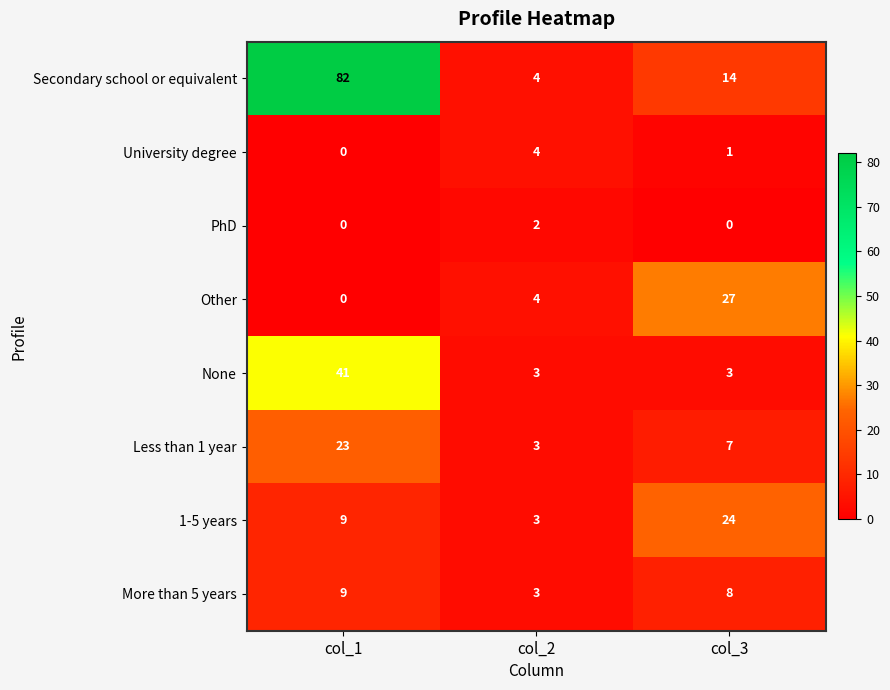

Reading right to left, list all the values displayed in this chart.

Secondary school or equivalent: col_3=14	col_2=4	col_1=82
University degree: col_3=1	col_2=4	col_1=0
PhD: col_3=0	col_2=2	col_1=0
Other: col_3=27	col_2=4	col_1=0
None: col_3=3	col_2=3	col_1=41
Less than 1 year: col_3=7	col_2=3	col_1=23
1-5 years: col_3=24	col_2=3	col_1=9
More than 5 years: col_3=8	col_2=3	col_1=9